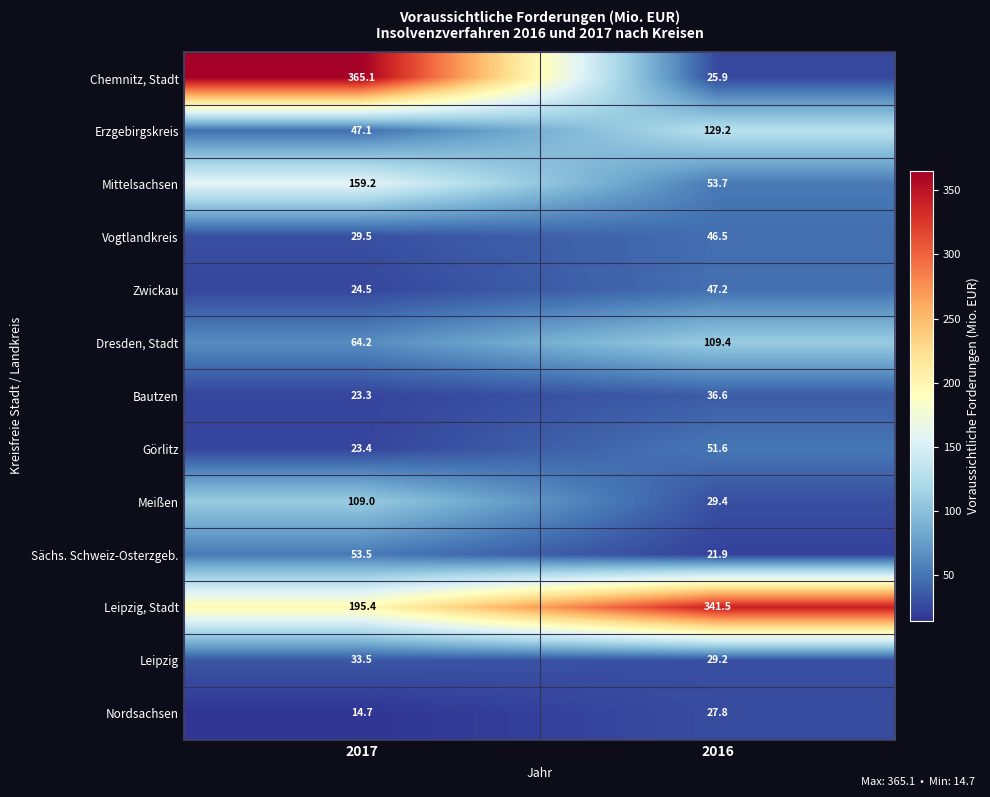

Which label corresponds to the smallest value in the chart?

2017